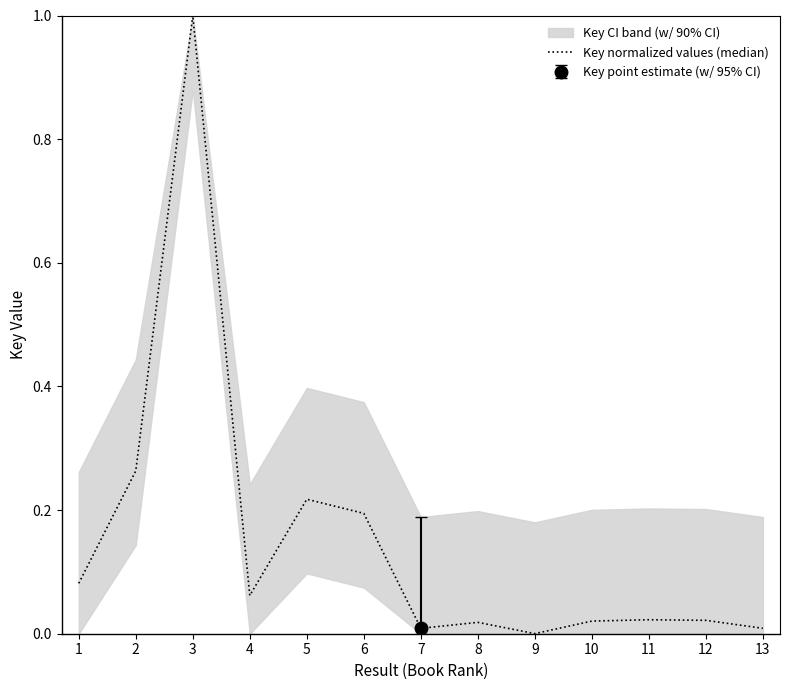

The value at 6 is 0.3. True or false?

False